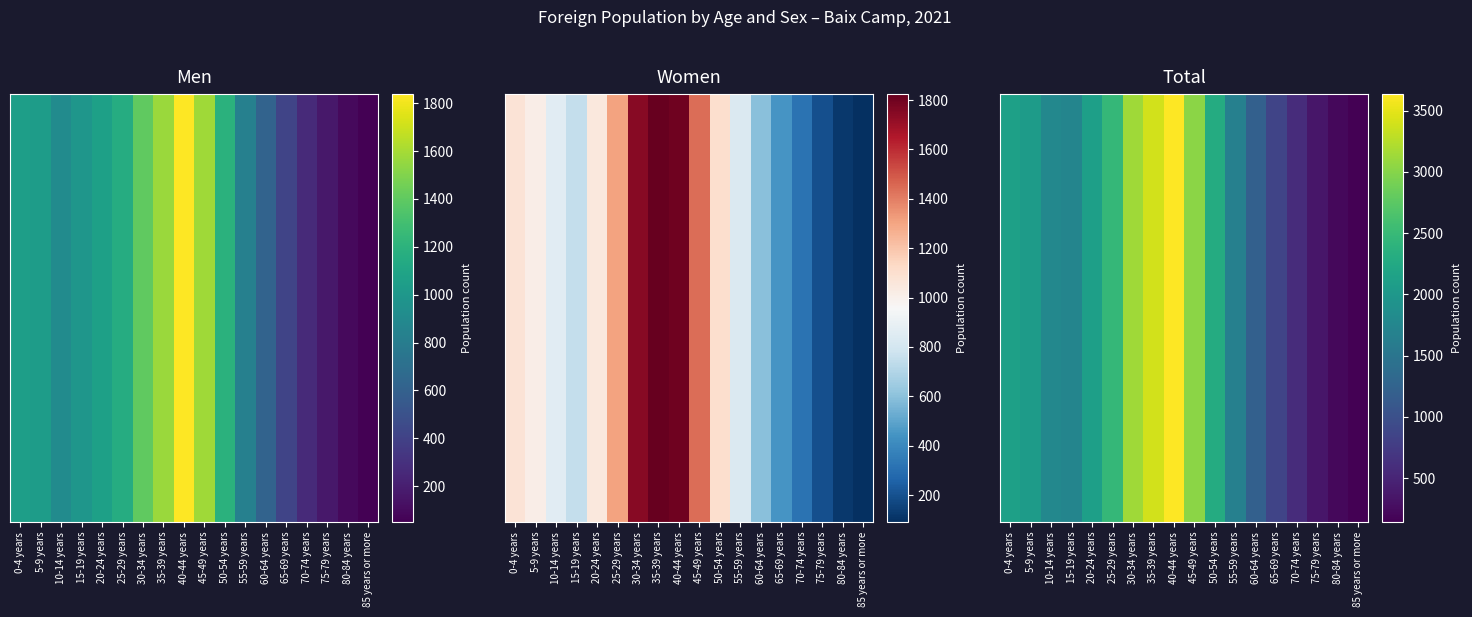

The chart shows a value of 1662 at 55-59 years. True or false?

True